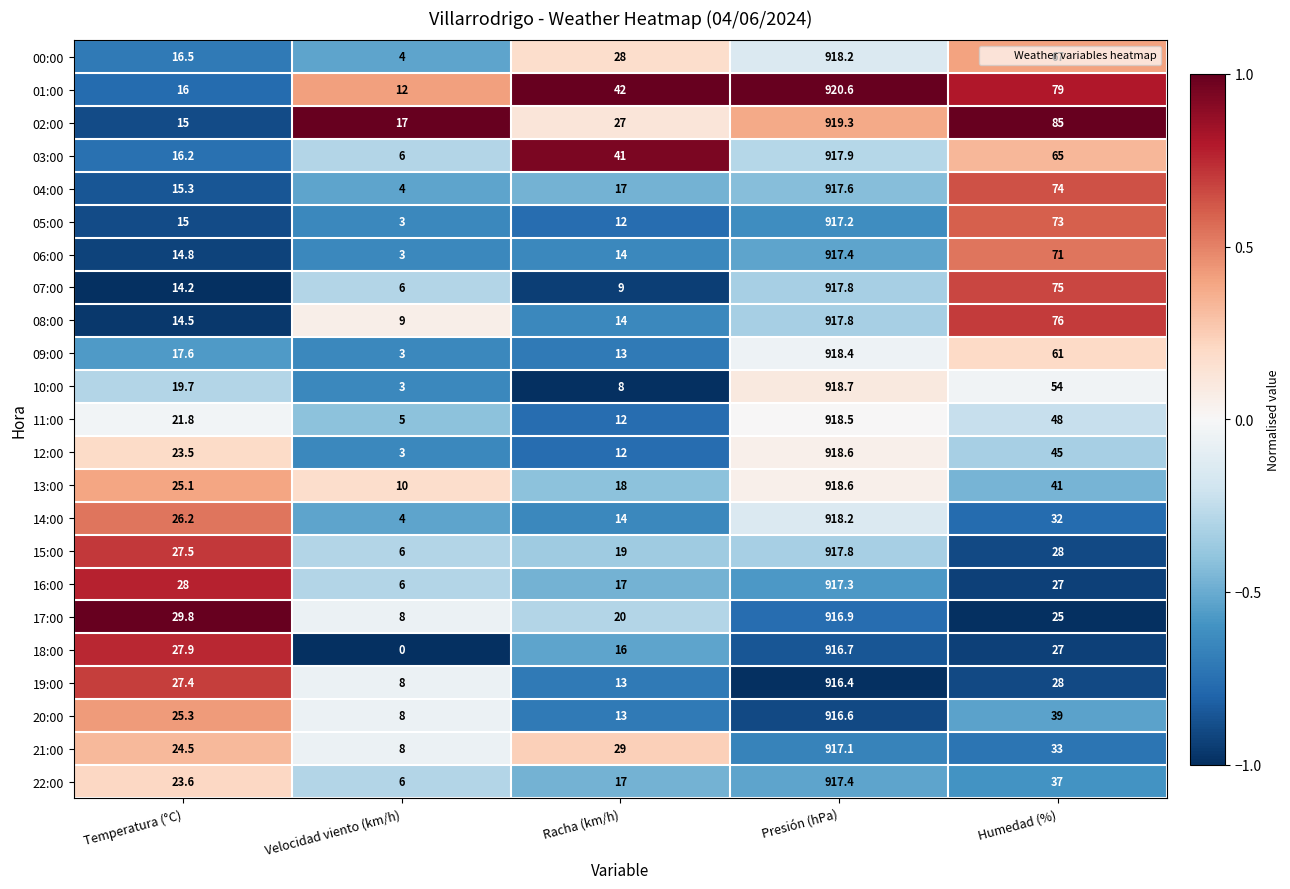

Where is 02:00 nearest to the value 467?

Humedad (%)